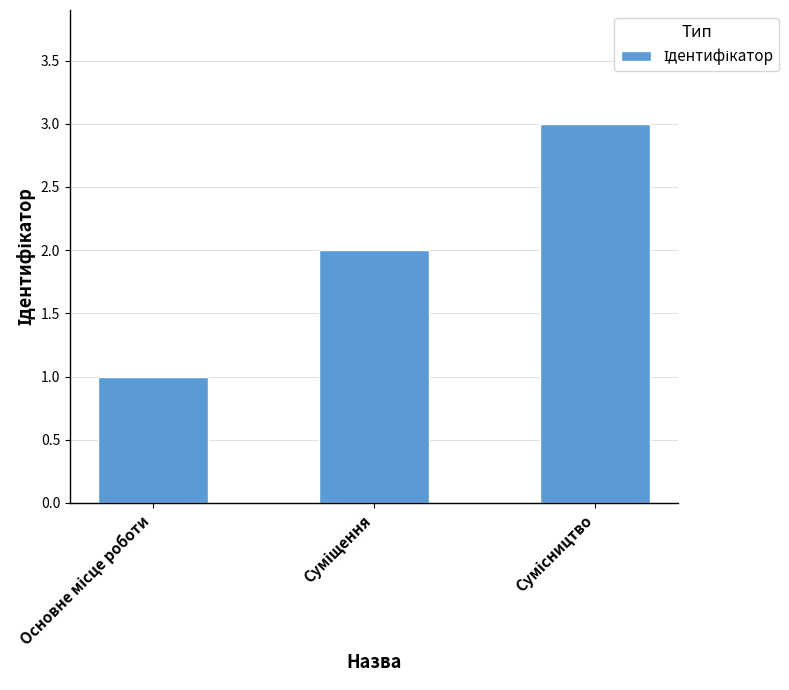

What is the greatest value displayed?

3